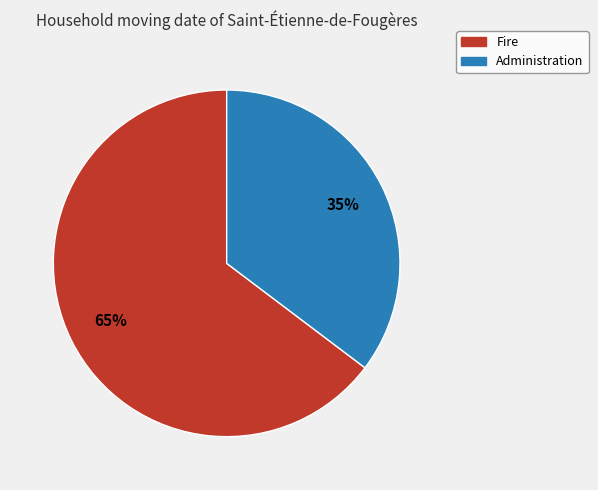

Which slice is the largest?

Fire